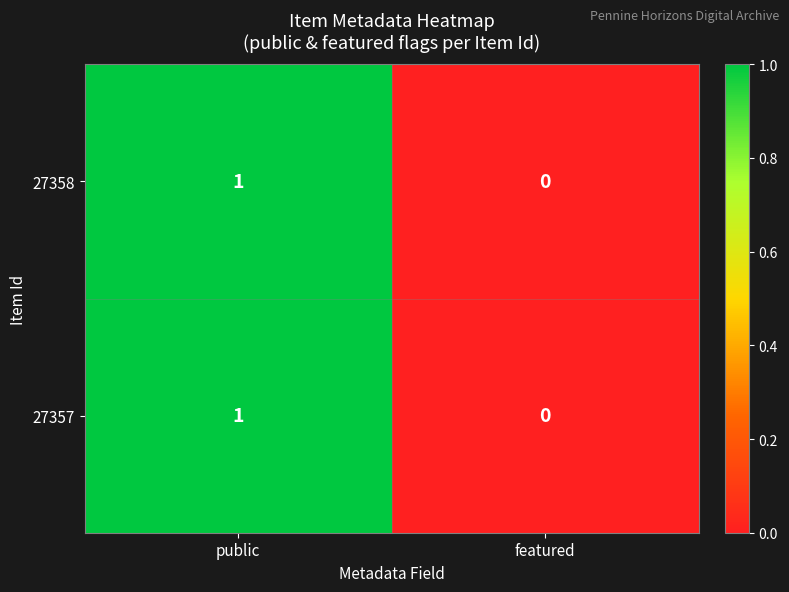

At which category is the sum across all series the highest?

public